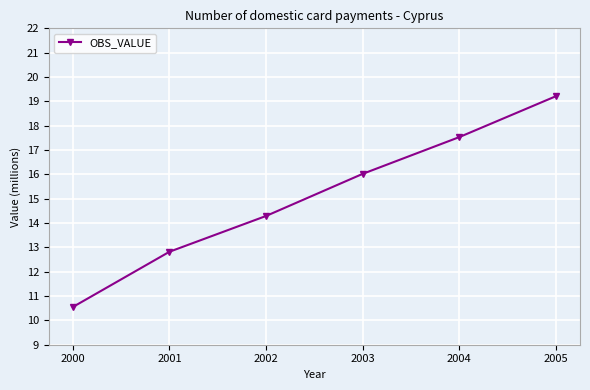

What is the change in value from 2000 to 2001?

+2.3